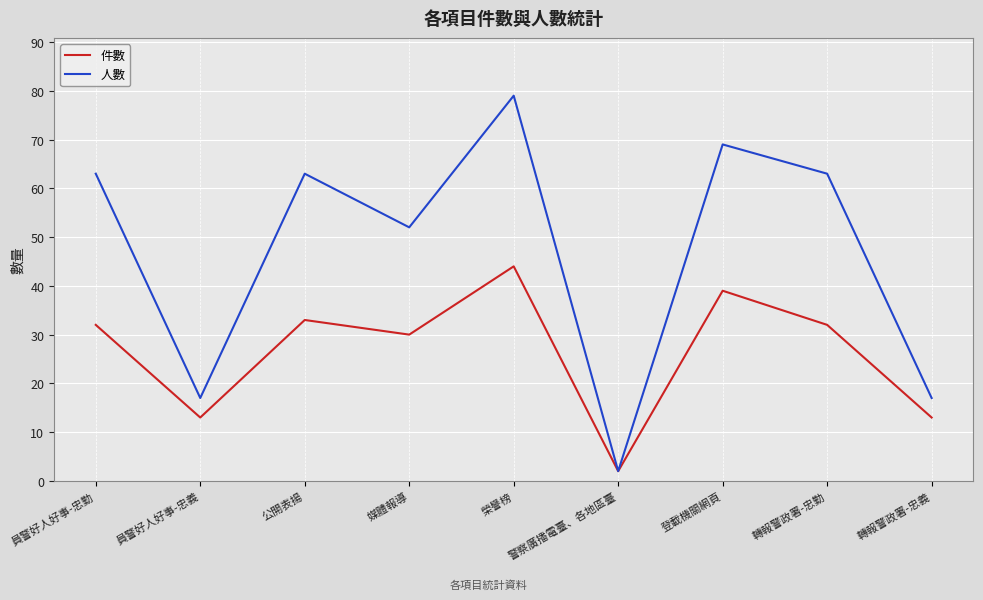

The 件數 series shows 13 at 轉報警政署-忠義. True or false?

True